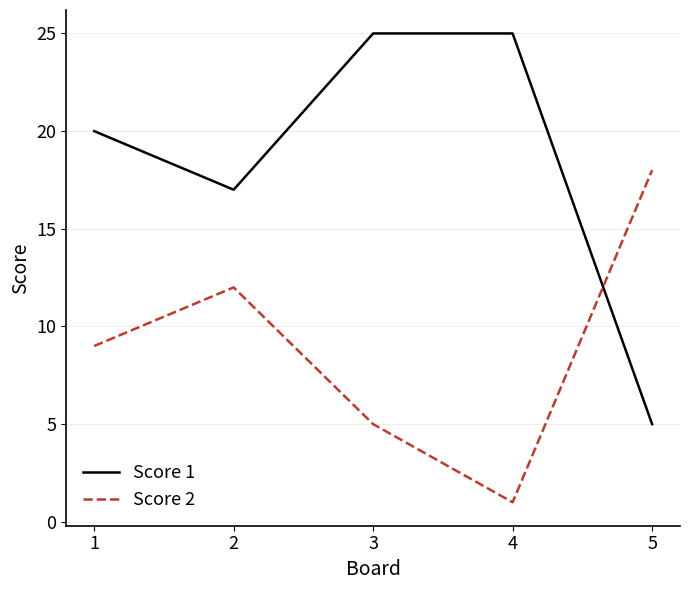

What are all the series names shown in the legend?

Score 1, Score 2